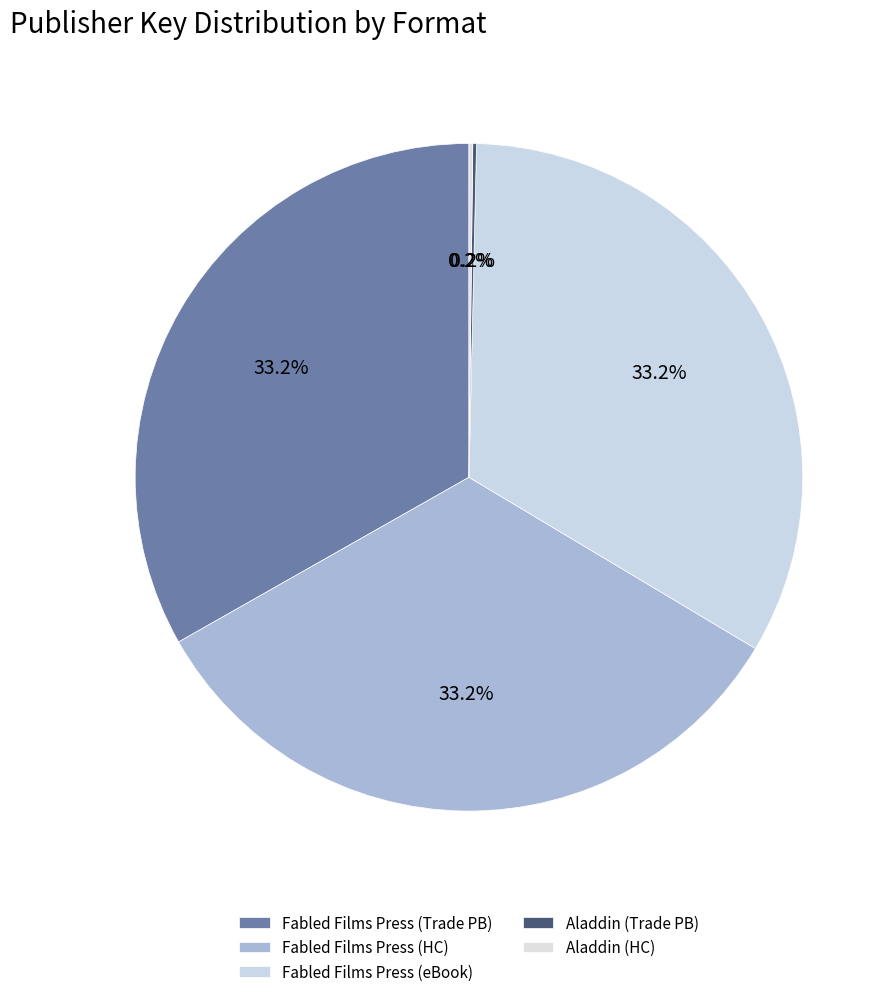

To the nearest percent, what is the average slice percentage?

20%